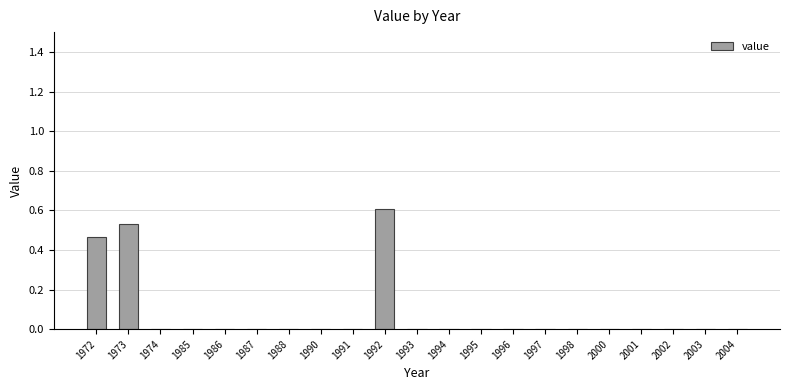

Which label corresponds to the largest value in the chart?

1992